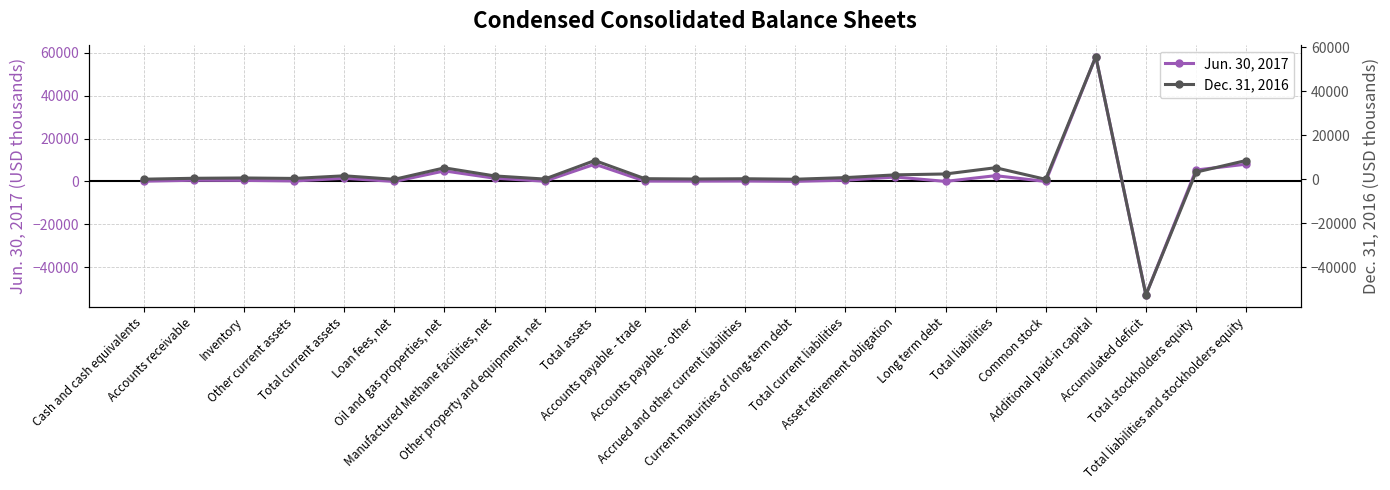

What is the lowest value of the Jun. 30, 2017 series?

-52906